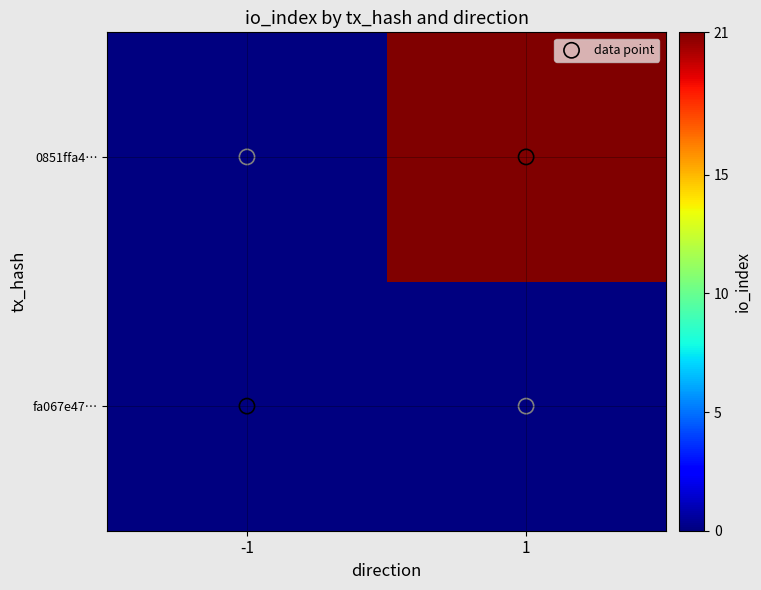

At which category is the sum across all series the highest?

1